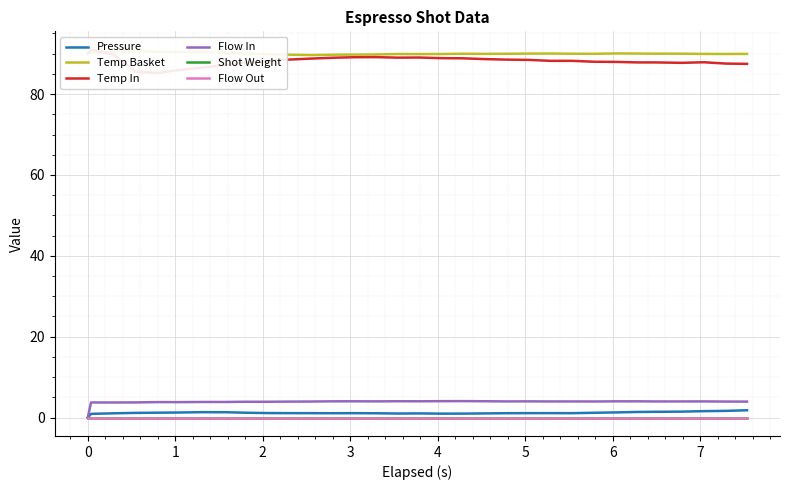

Reading right to left, list all the values displayed in this chart.

Pressure: 1.8	1.7	1.6	1.5	1.4	1.4	1.3	1.2	1.1	1.1	1.1	1.1	1.0	1.0	1.0	1.0	1.0	1.1	1.1	1.1	1.1	1.1	1.1	1.2	1.3	1.3	1.2	1.2	1.2	1.1	0.9	0.0
Temp Basket: 90.0	89.9	89.9	90.0	90.0	90.0	90.1	90.0	90.0	90.0	90.0	90.0	90.0	90.0	89.9	89.9	89.9	89.8	89.8	89.8	89.7	89.8	89.9	90.0	90.2	90.4	90.4	90.5	90.6	90.5	90.3	90.0
Temp In: 87.5	87.5	87.9	87.7	87.8	87.8	88.0	88.0	88.2	88.2	88.5	88.5	88.7	88.9	88.9	89.0	89.0	89.2	89.1	89.0	88.8	88.5	88.2	87.7	87.2	86.5	86.0	85.2	85.6	89.8	91.0	90.0
Flow In: 4.0	4.0	4.0	4.0	4.0	4.0	4.0	4.0	4.0	4.0	4.0	4.0	4.0	4.1	4.1	4.0	4.0	4.0	4.0	4.0	4.0	4.0	3.9	3.9	3.9	3.9	3.8	3.8	3.8	3.7	3.7	0.0
Shot Weight: 0.0	0.0	0.0	0.0	0.0	0.0	0.0	0.0	0.0	0.0	0.0	0.0	0.0	0.0	0.0	0.0	0.0	0.0	0.0	0.0	0.0	0.0	0.0	0.0	0.0	0.0	0.0	0.0	0.0	0.0	0.0	0.0
Flow Out: 0.0	0.0	0.0	0.0	0.0	0.0	0.0	0.0	0.0	0.0	0.0	0.0	0.0	0.0	0.0	0.0	0.0	0.0	0.0	0.0	0.0	0.0	0.0	0.0	0.0	0.0	0.0	0.0	0.0	0.0	0.0	0.0